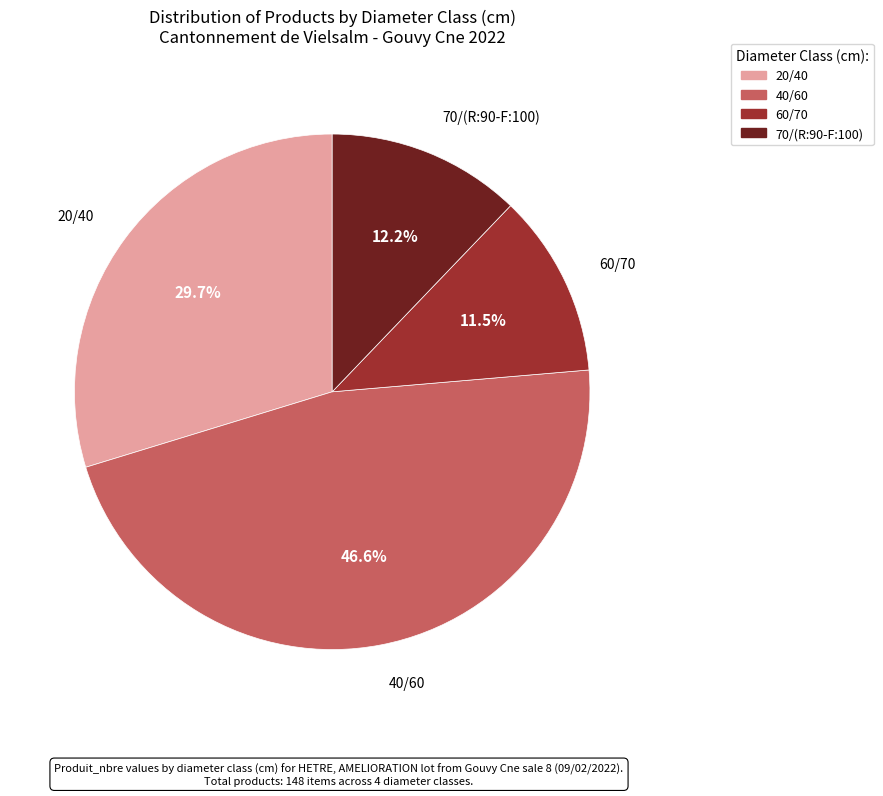

To the nearest percent, what is the average slice percentage?

25%